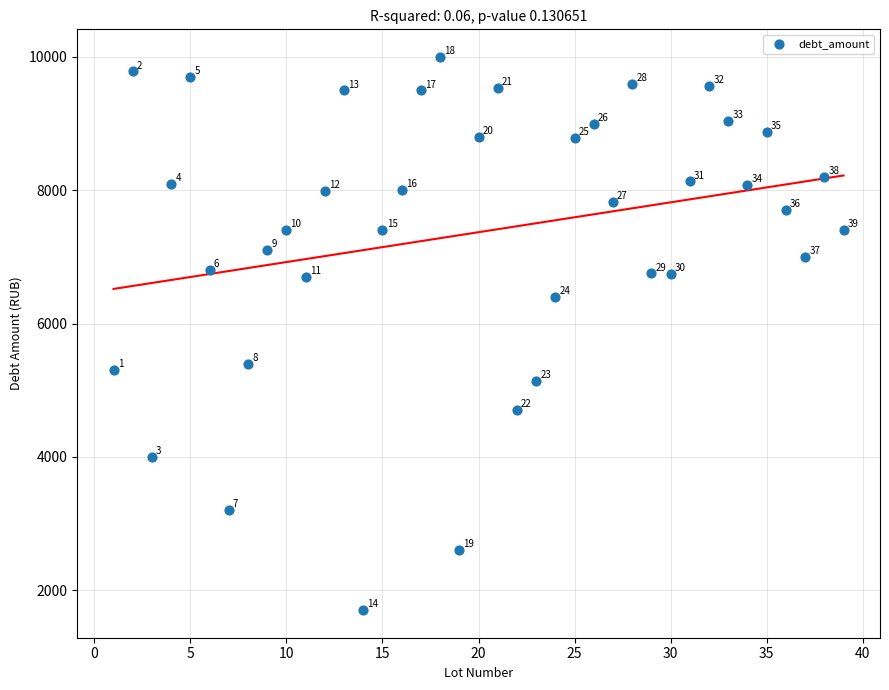

What is the range of X values (max minus min)?

38.0